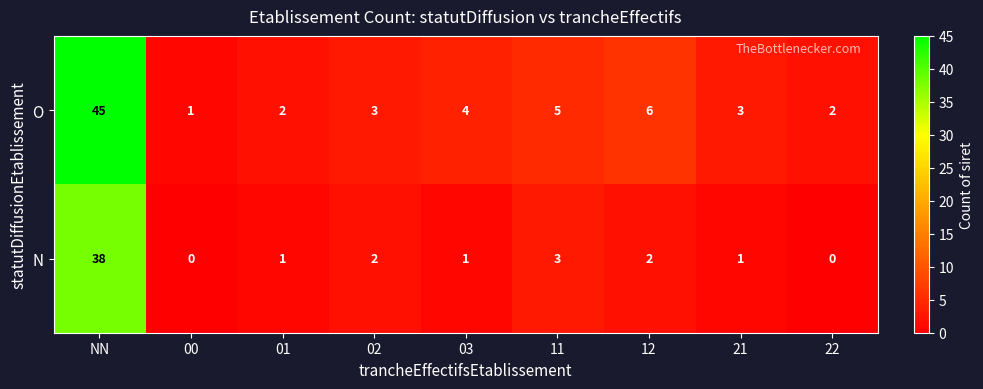

Which series has the largest range (max minus min)?

O